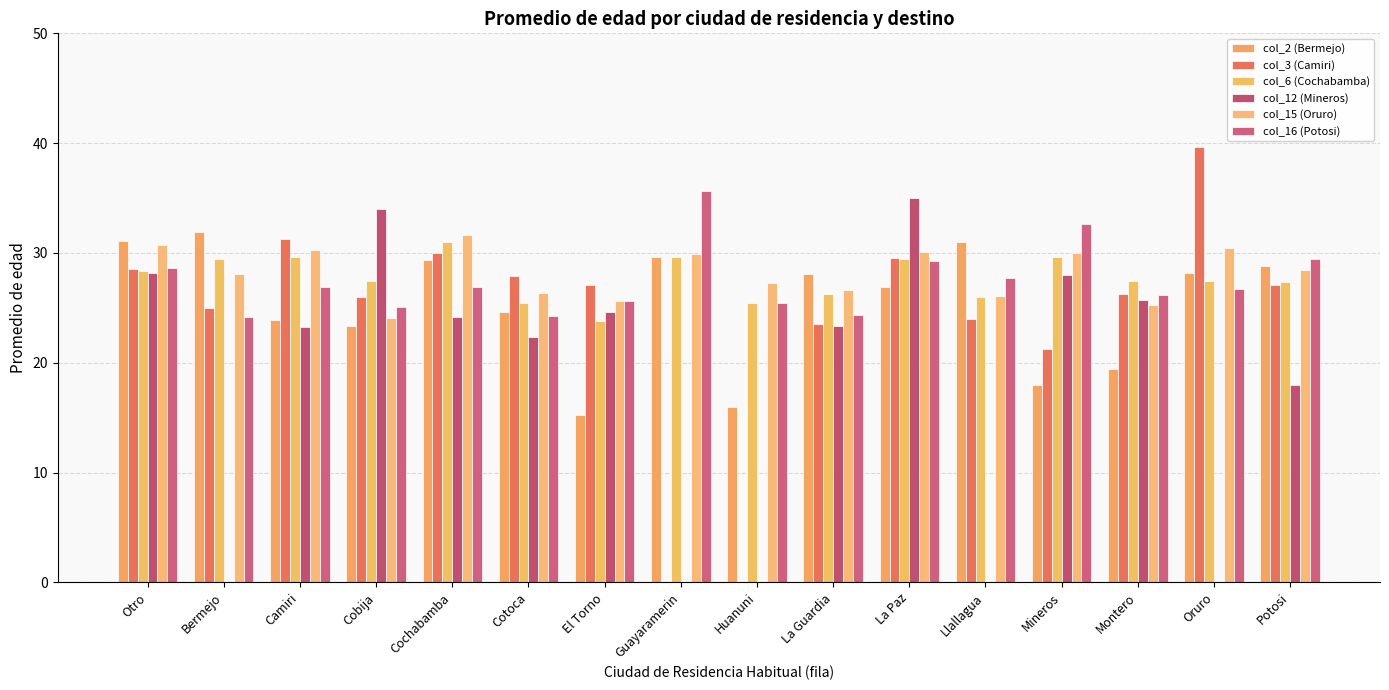

What are all the series names shown in the legend?

col_2 (Bermejo), col_3 (Camiri), col_6 (Cochabamba), col_12 (Mineros), col_15 (Oruro), col_16 (Potosi)